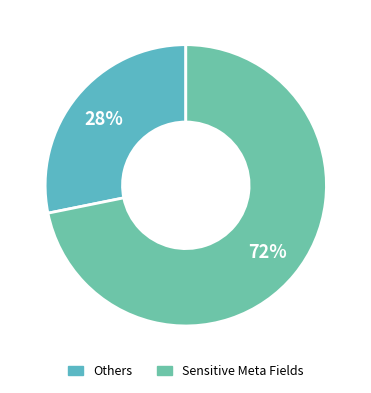

Count the number of slices in the pie.

2